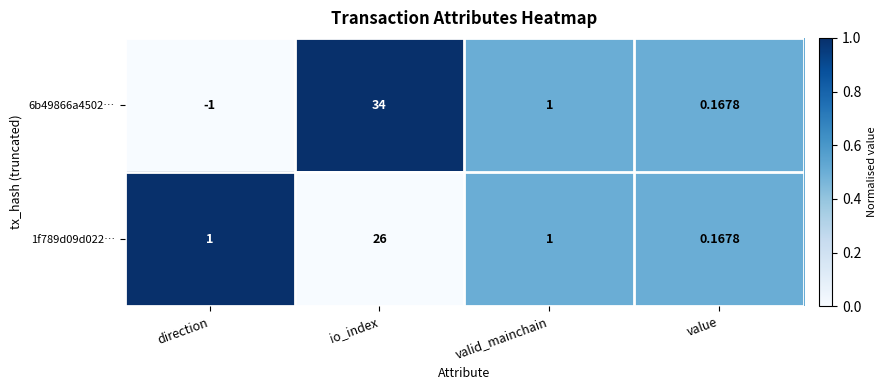

Which series changed the most between direction and value?

6b49866a4502…